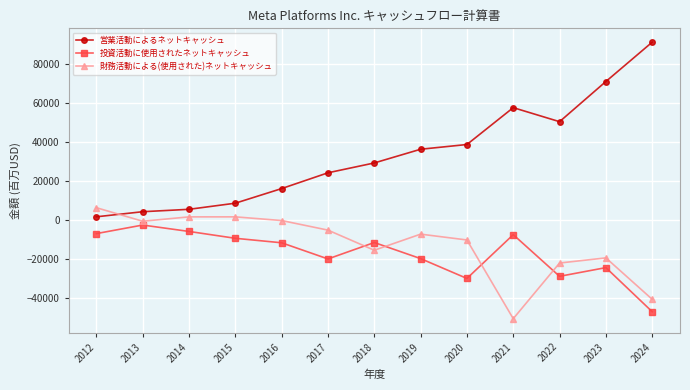

Which series has the largest range (max minus min)?

営業活動によるネットキャッシュ